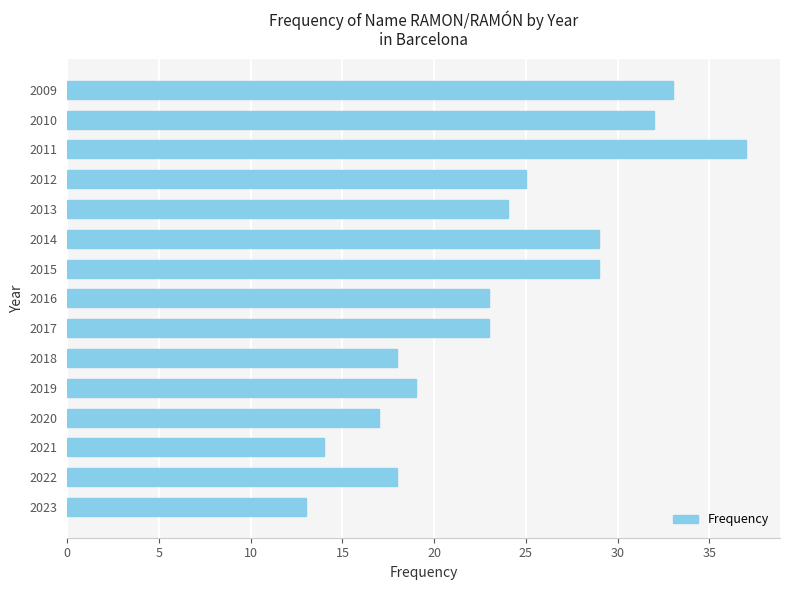

Does the chart contain stacked bars?

No